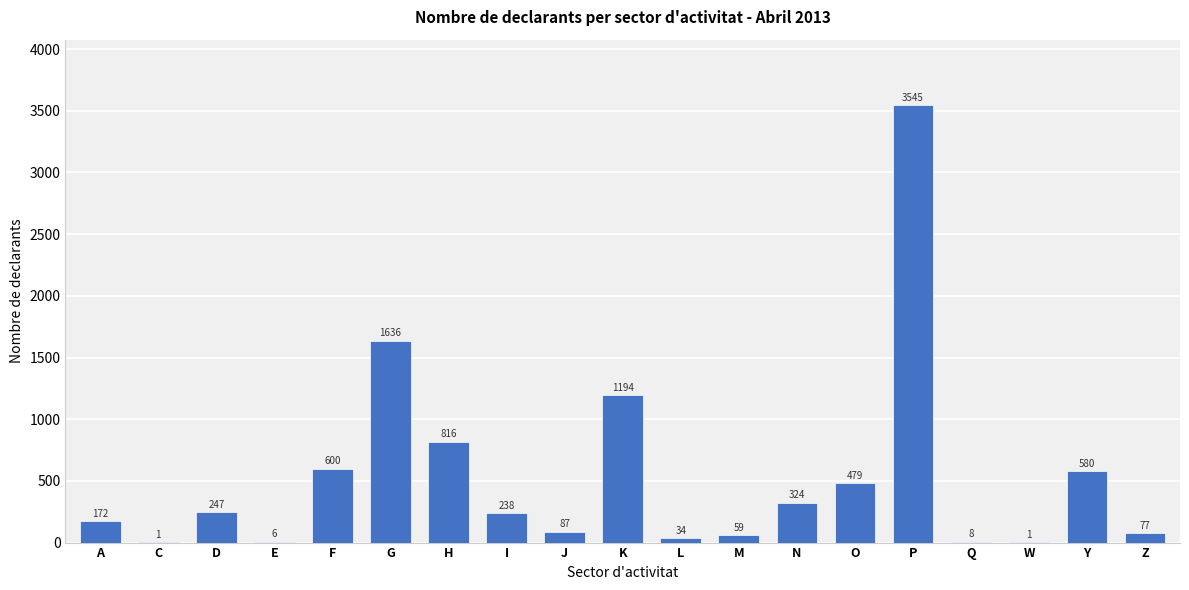

Reading left to right, transcribe all the data shown in this chart.

A=172	C=1	D=247	E=6	F=600	G=1636	H=816	I=238	J=87	K=1194	L=34	M=59	N=324	O=479	P=3545	Q=8	W=1	Y=580	Z=77